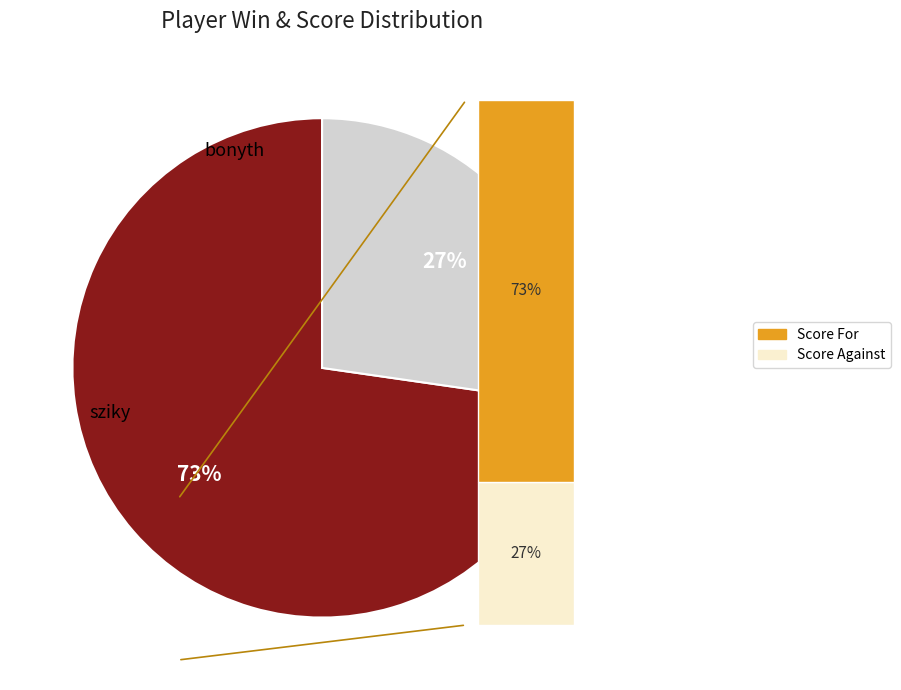

To the nearest percent, what is the average slice percentage?

50%